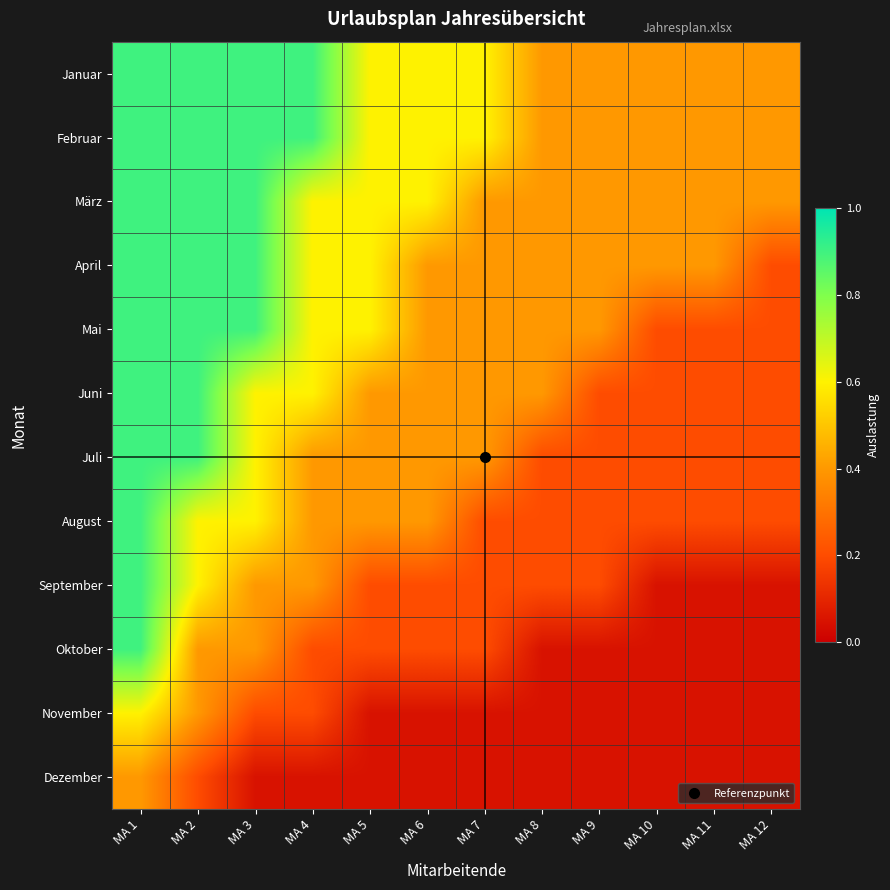

Reading left to right, extract all data points from this chart.

Januar: MA 1=0.9	MA 2=0.9	MA 3=0.9	MA 4=0.9	MA 5=0.6	MA 6=0.6	MA 7=0.6	MA 8=0.4	MA 9=0.4	MA 10=0.4	MA 11=0.4	MA 12=0.4
Februar: MA 1=0.9	MA 2=0.9	MA 3=0.9	MA 4=0.9	MA 5=0.6	MA 6=0.6	MA 7=0.6	MA 8=0.4	MA 9=0.4	MA 10=0.4	MA 11=0.4	MA 12=0.4
März: MA 1=0.9	MA 2=0.9	MA 3=0.9	MA 4=0.6	MA 5=0.6	MA 6=0.6	MA 7=0.4	MA 8=0.4	MA 9=0.4	MA 10=0.4	MA 11=0.4	MA 12=0.4
April: MA 1=0.9	MA 2=0.9	MA 3=0.9	MA 4=0.6	MA 5=0.6	MA 6=0.4	MA 7=0.4	MA 8=0.4	MA 9=0.4	MA 10=0.4	MA 11=0.4	MA 12=0.2
Mai: MA 1=0.9	MA 2=0.9	MA 3=0.9	MA 4=0.6	MA 5=0.6	MA 6=0.4	MA 7=0.4	MA 8=0.4	MA 9=0.4	MA 10=0.2	MA 11=0.2	MA 12=0.2
Juni: MA 1=0.9	MA 2=0.9	MA 3=0.6	MA 4=0.6	MA 5=0.4	MA 6=0.4	MA 7=0.4	MA 8=0.4	MA 9=0.2	MA 10=0.2	MA 11=0.2	MA 12=0.2
Juli: MA 1=0.9	MA 2=0.9	MA 3=0.6	MA 4=0.4	MA 5=0.4	MA 6=0.4	MA 7=0.4	MA 8=0.2	MA 9=0.2	MA 10=0.2	MA 11=0.2	MA 12=0.2
August: MA 1=0.9	MA 2=0.6	MA 3=0.6	MA 4=0.4	MA 5=0.4	MA 6=0.4	MA 7=0.2	MA 8=0.2	MA 9=0.2	MA 10=0.2	MA 11=0.2	MA 12=0.2
September: MA 1=0.9	MA 2=0.6	MA 3=0.4	MA 4=0.4	MA 5=0.2	MA 6=0.2	MA 7=0.2	MA 8=0.2	MA 9=0.2	MA 10=0.1	MA 11=0.1	MA 12=0.1
Oktober: MA 1=0.9	MA 2=0.4	MA 3=0.4	MA 4=0.2	MA 5=0.2	MA 6=0.2	MA 7=0.2	MA 8=0.1	MA 9=0.1	MA 10=0.1	MA 11=0.1	MA 12=0.1
November: MA 1=0.6	MA 2=0.4	MA 3=0.2	MA 4=0.2	MA 5=0.1	MA 6=0.1	MA 7=0.1	MA 8=0.1	MA 9=0.1	MA 10=0.1	MA 11=0.1	MA 12=0.1
Dezember: MA 1=0.4	MA 2=0.2	MA 3=0.1	MA 4=0.1	MA 5=0.1	MA 6=0.1	MA 7=0.1	MA 8=0.1	MA 9=0.1	MA 10=0.1	MA 11=0.1	MA 12=0.1